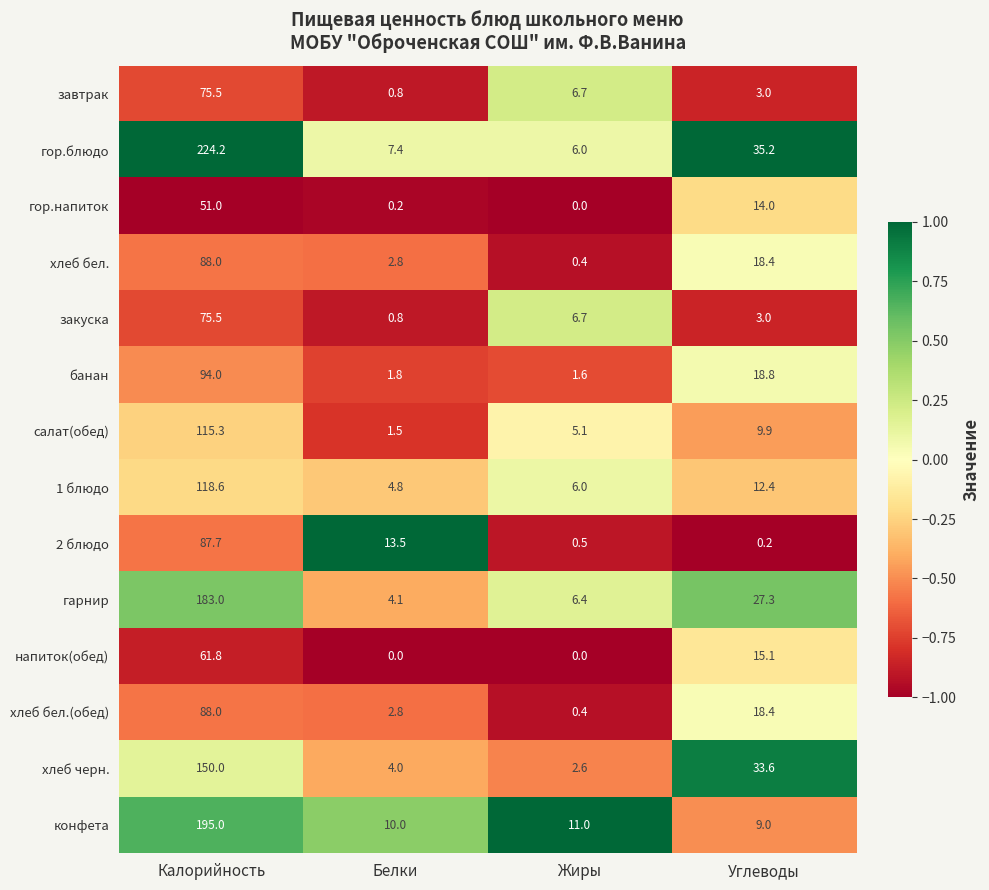

The хлеб черн. series shows 33.6 at Углеводы. True or false?

True